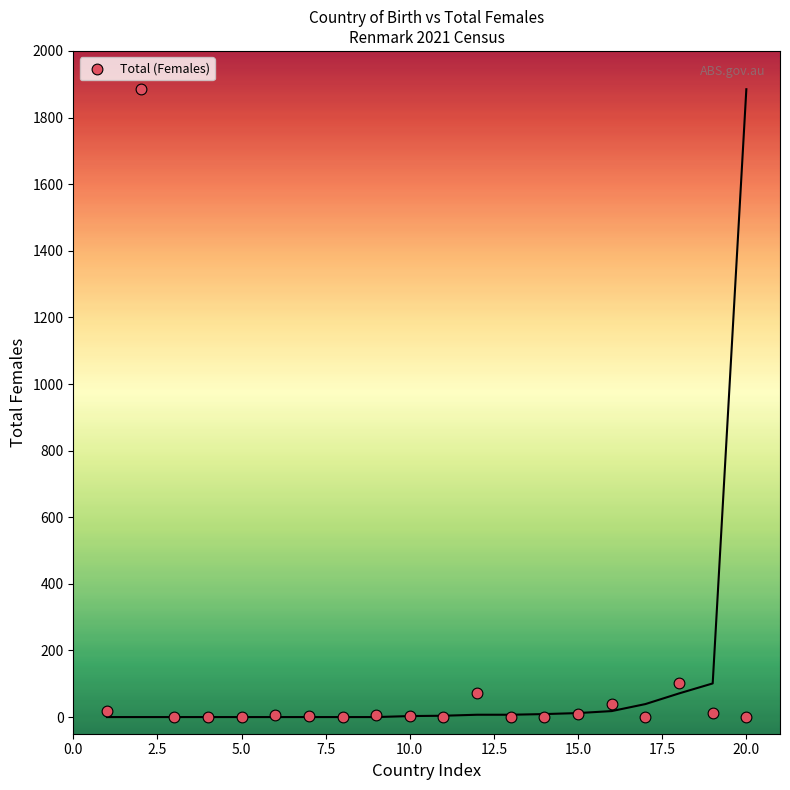

What is the range of X values (max minus min)?

19